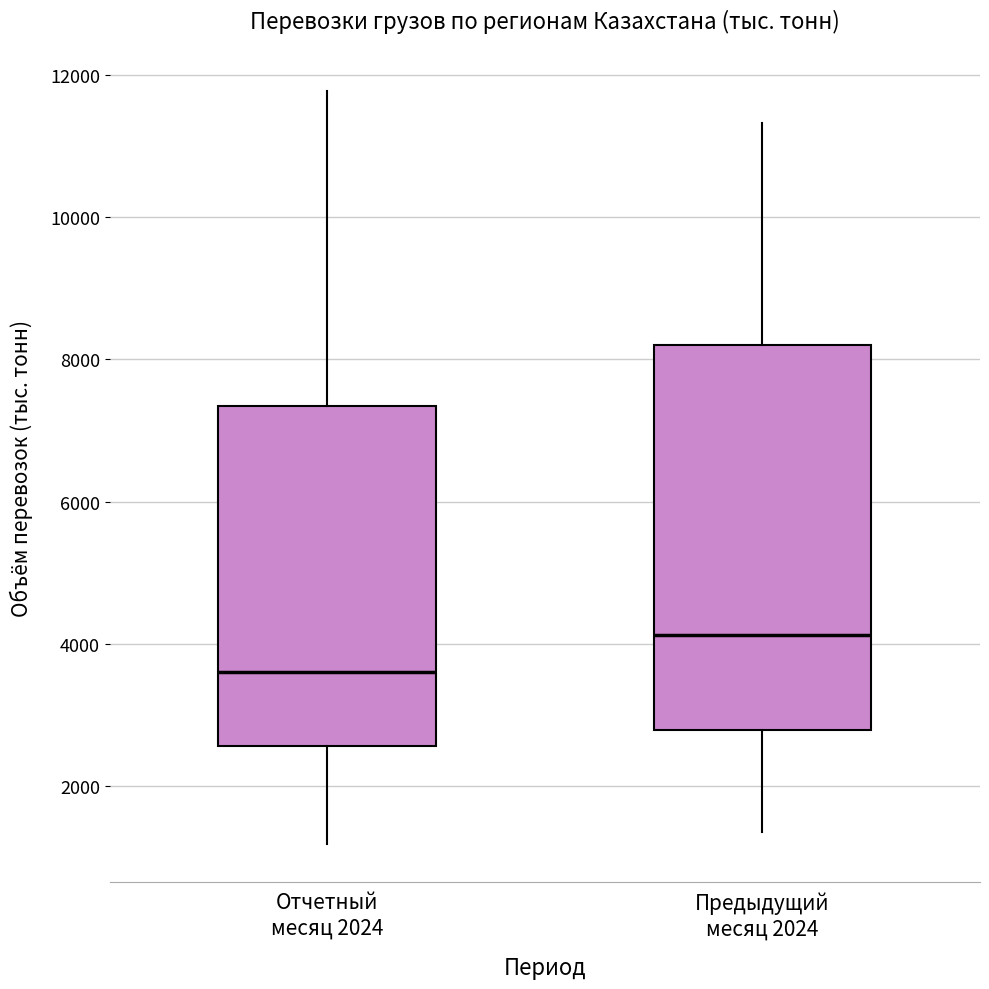

Which box's median line is the highest?

Предыдущий месяц 2024